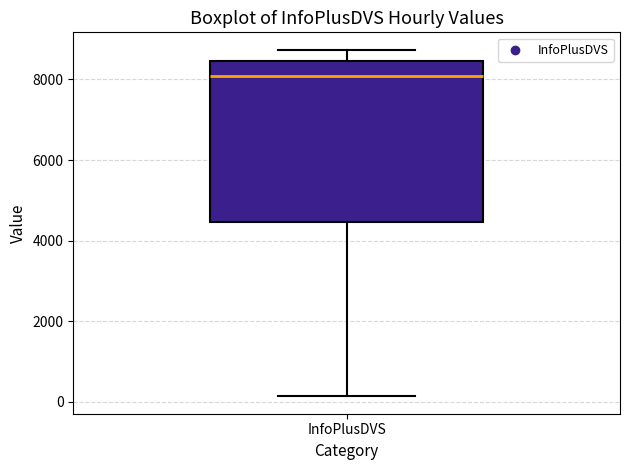

Where does the lower whisker of the box for InfoPlusDVS end on the y-axis? The values are not printed on the chart, so give them approximately, as read against the axis.

200